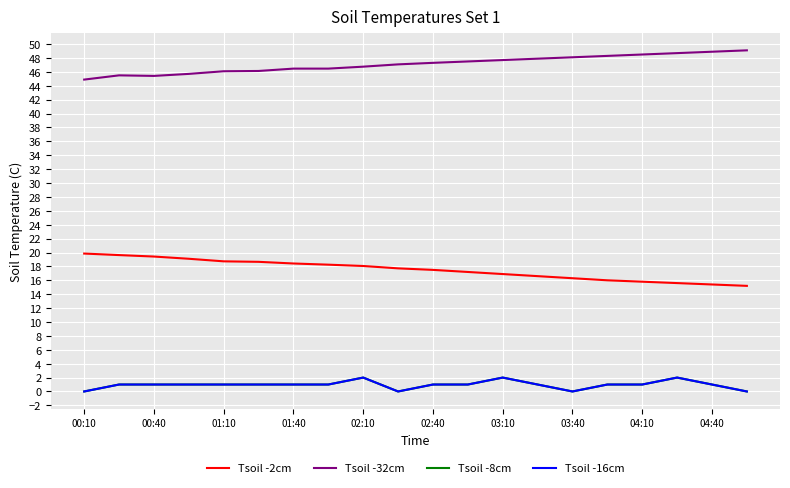

Does the chart display data point markers on the line(s)?

No